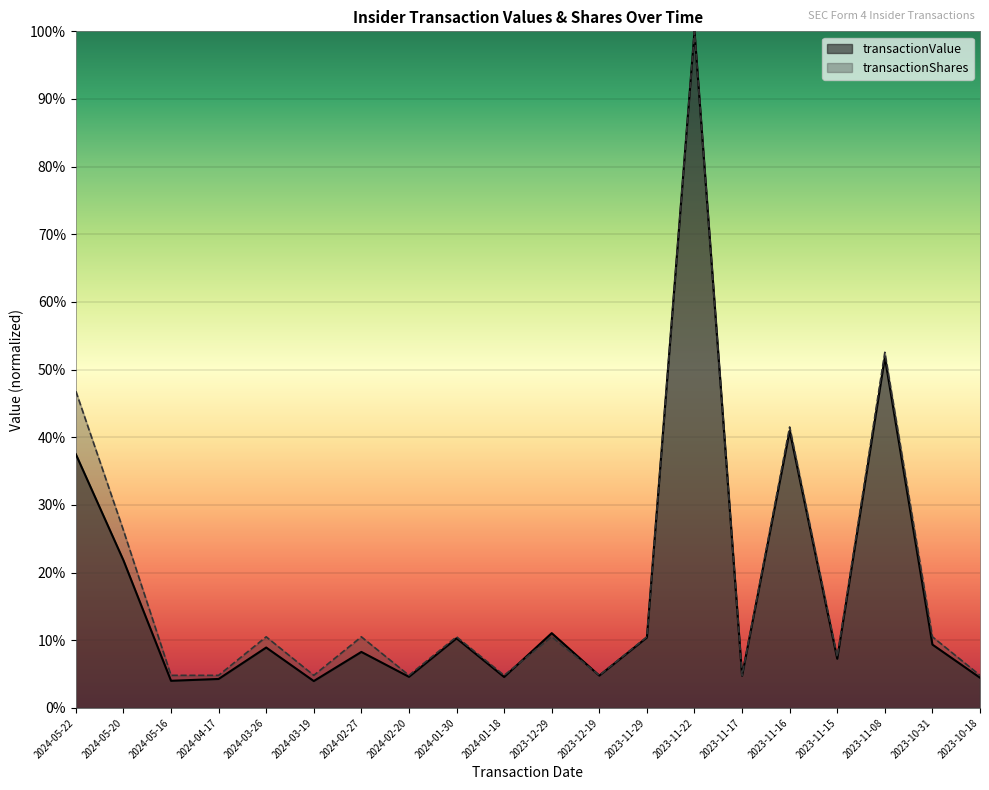

In transactionShares, how many points are lower than both neighbors (excluding endpoints)?

6